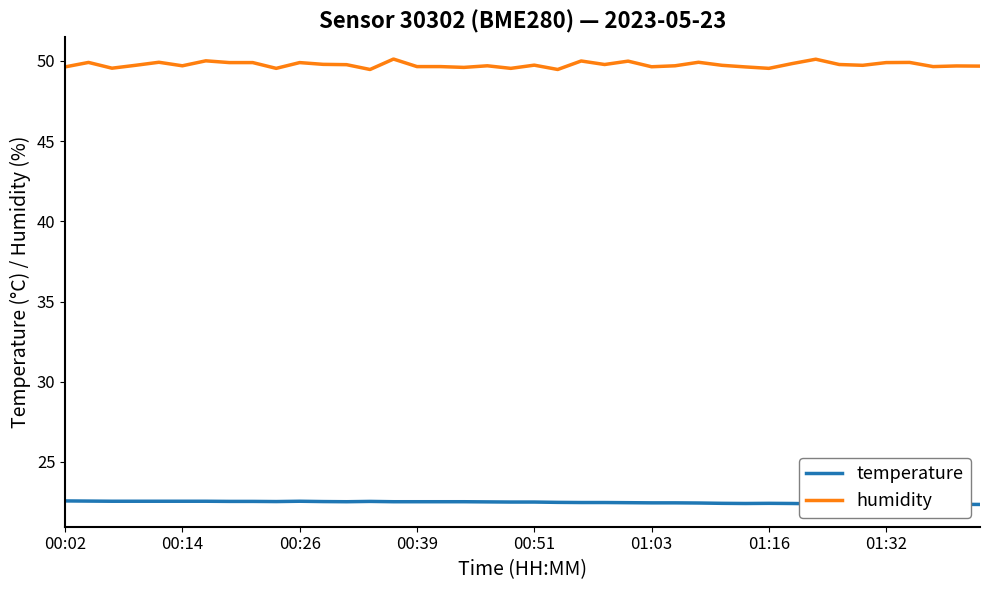

What is the minimum value for temperature?

22.4